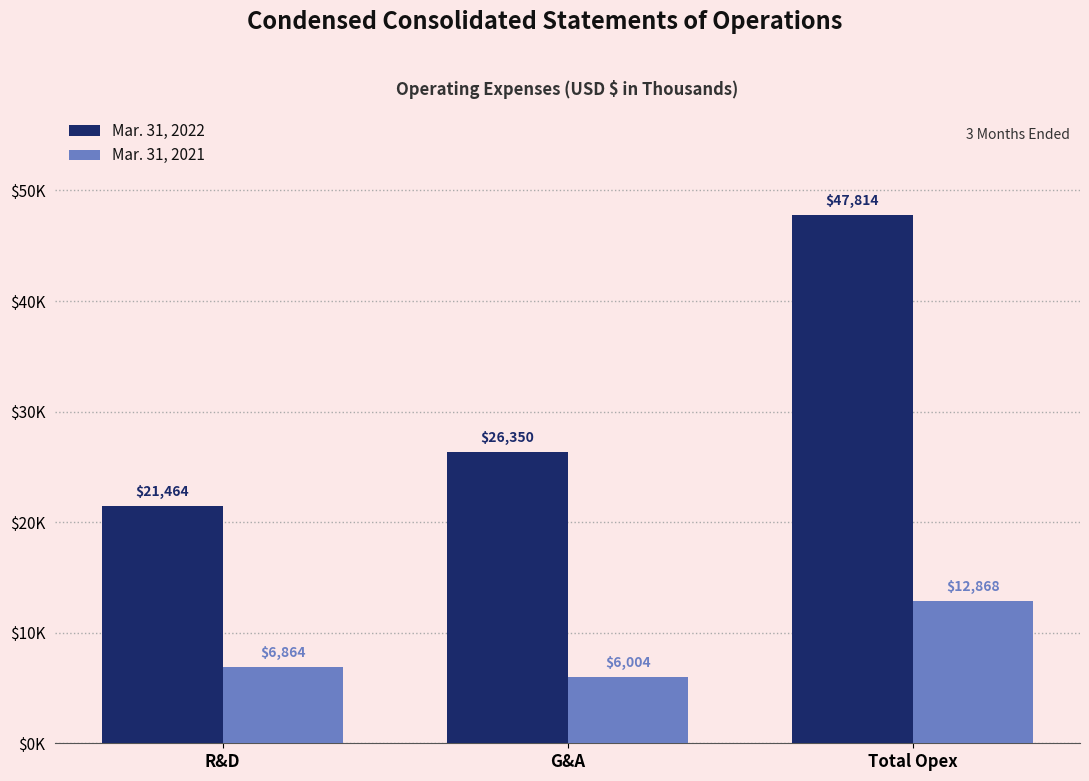

What is the minimum value shown in the chart?

6004